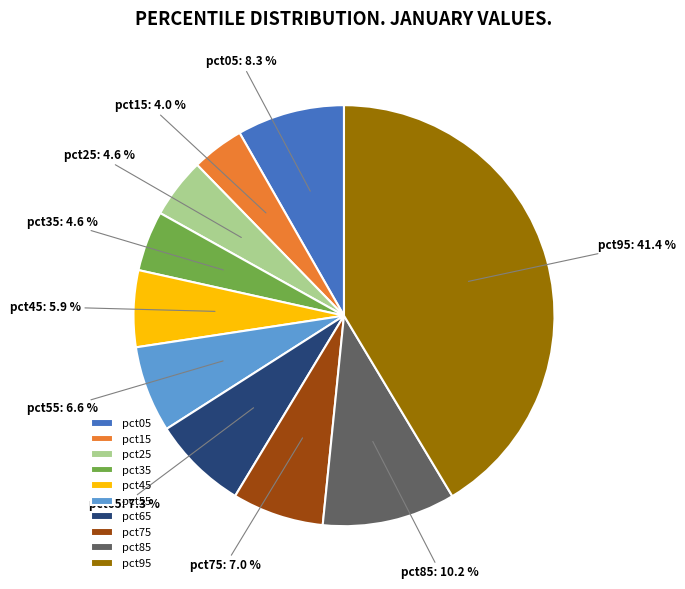

To the nearest percent, what percentage of the pie is pct05?

8%